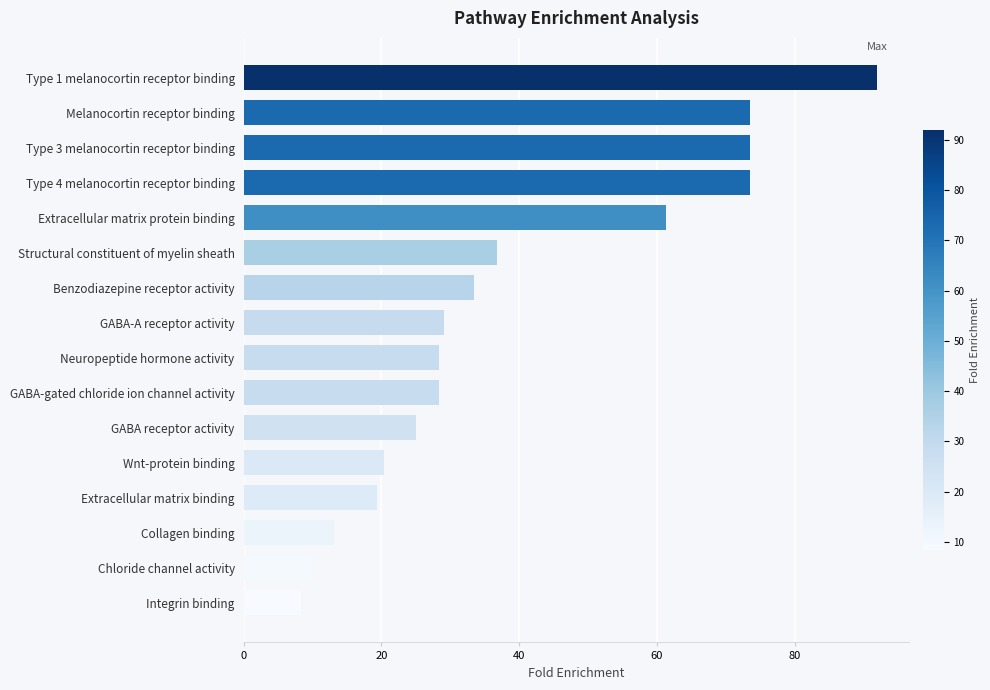

At which category does the chart reach its minimum across all series?

Integrin binding